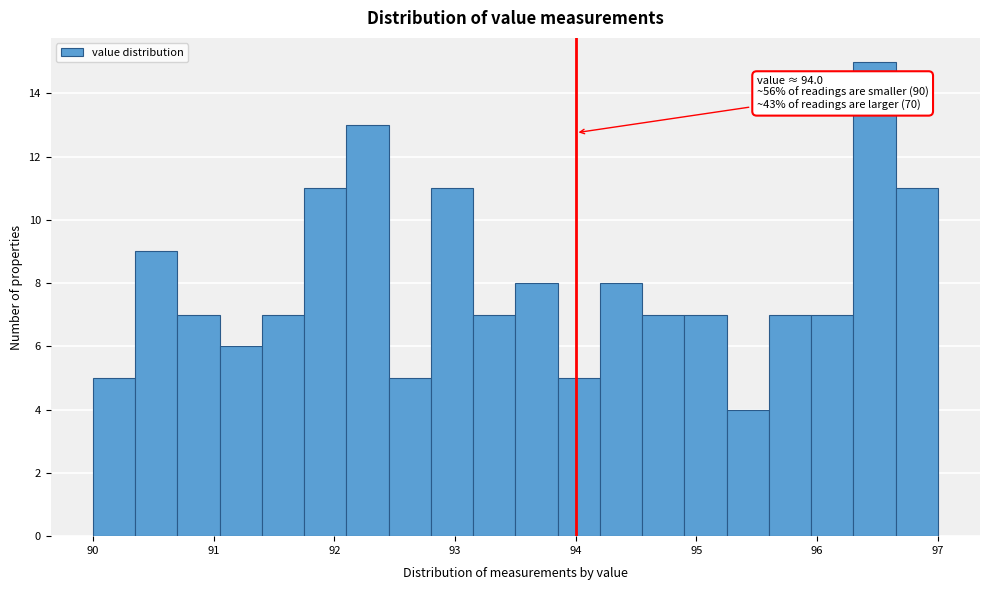

Around what value on the x-axis is the tallest bar? Give the approximate position of its centre, as read against the axis.

96.5